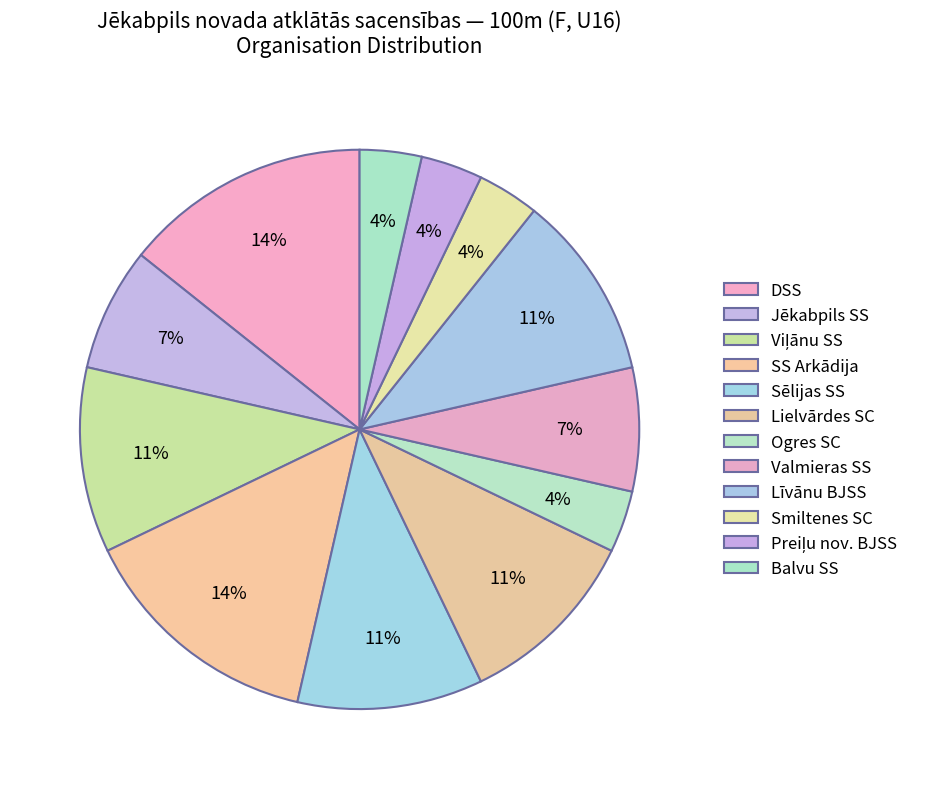

Between Lielvārdes SC and Balvu SS, which is larger?

Lielvārdes SC